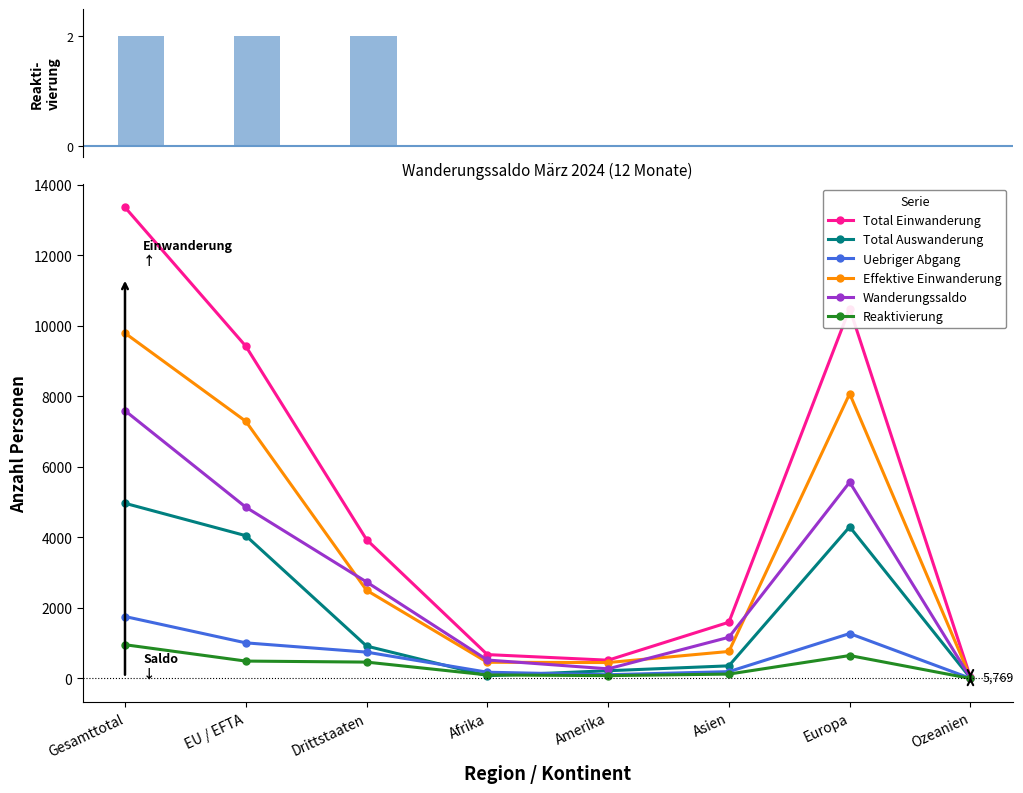

At which label does Total Einwanderung first exceed 3939?

Gesamttotal